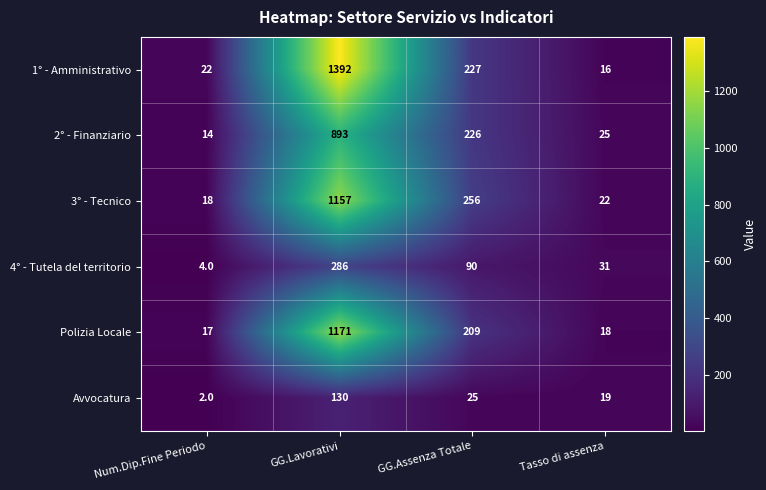

Reading left to right, what are all the values shown in this chart?

1° - Amministrativo: 22	1392	227	16
2° - Finanziario: 14	893	226	25
3° - Tecnico: 18	1157	256	22
4° - Tutela del territorio: 4	286	90	31
Polizia Locale: 17	1171	209	18
Avvocatura: 2	130	25	19